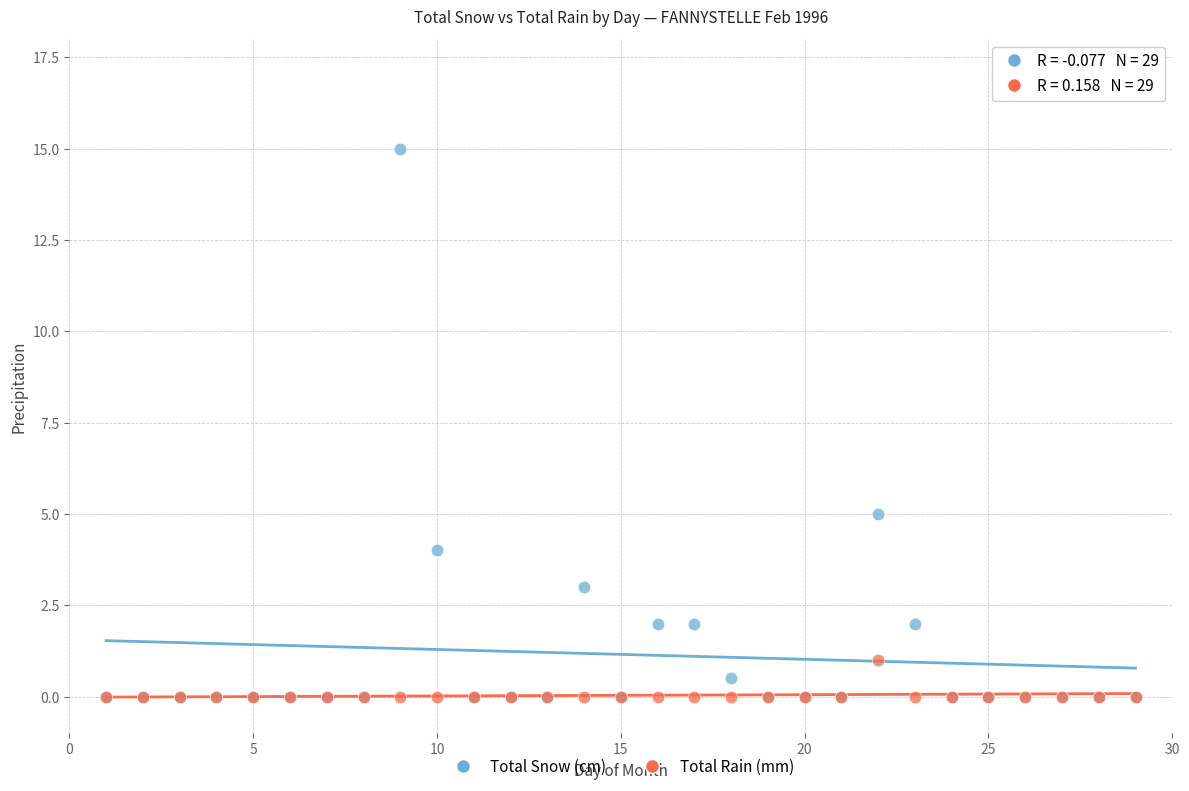

Across all series, what Y value is closest to 7?

5.0